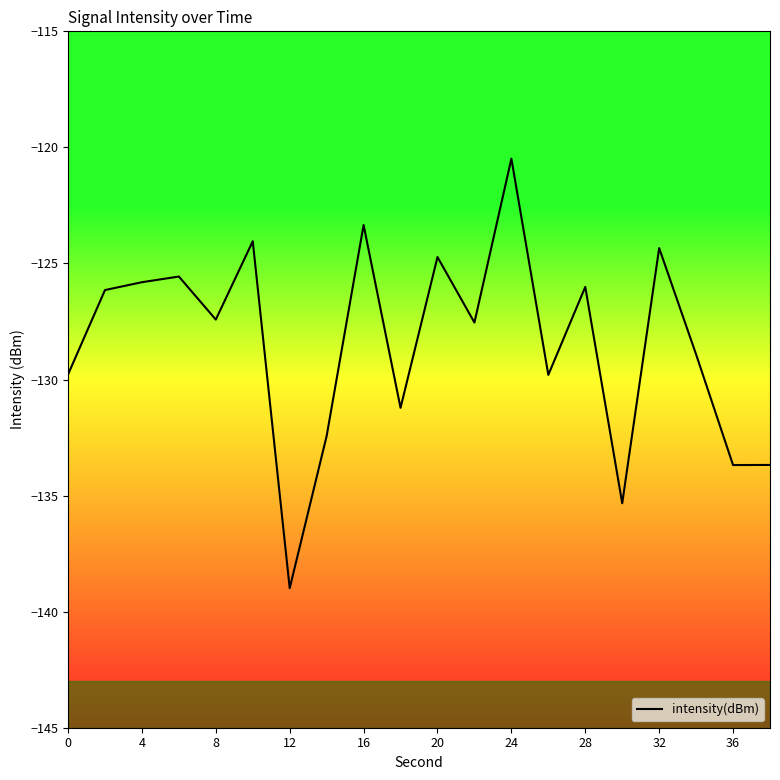

What is the minimum value shown in the chart?

-139.0